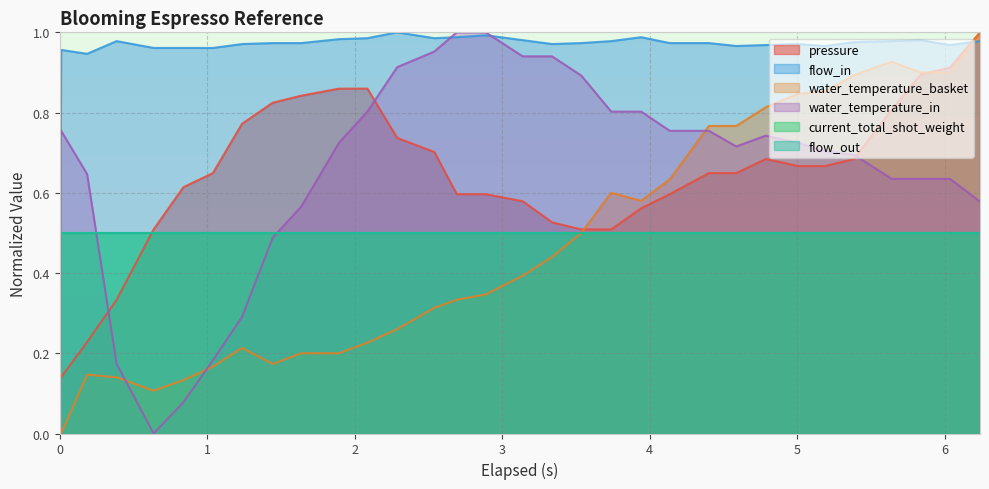

What is the average value of the pressure series?

0.6